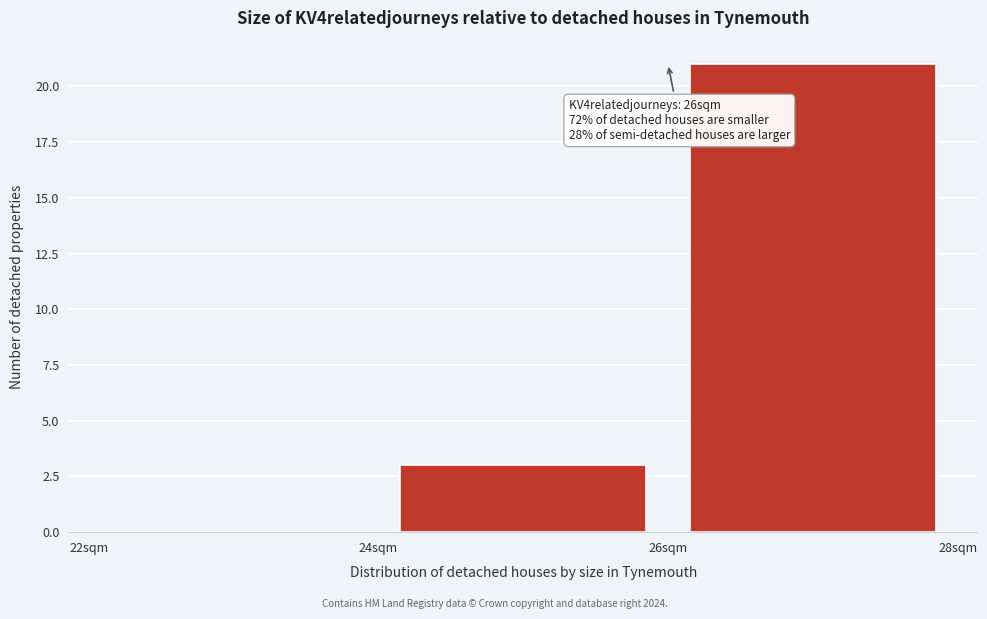

Which range on the x-axis has the tallest bar?

26 to 28